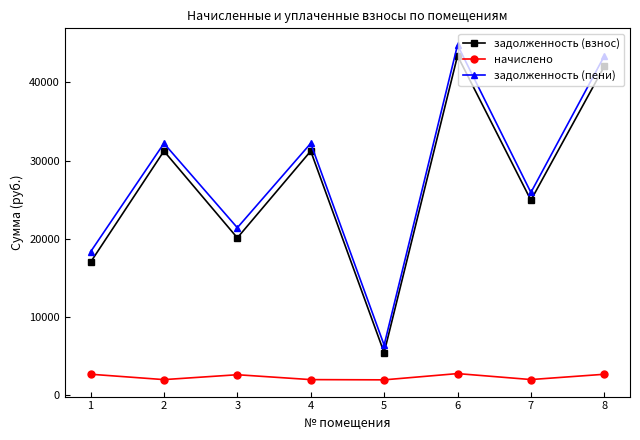

Which series has the widest spread of values?

задолженность (пени)